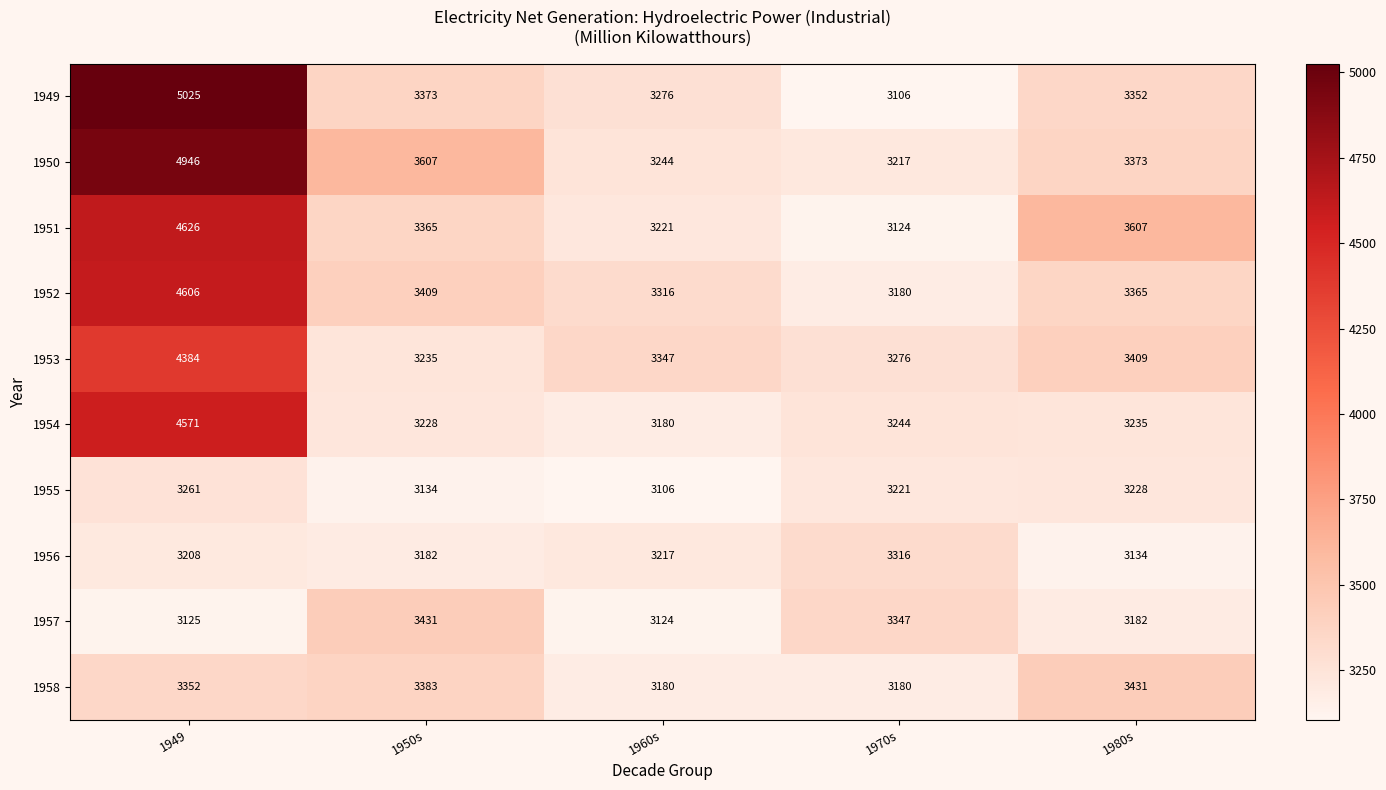

At which label does 1952 first exceed 3365?

1949